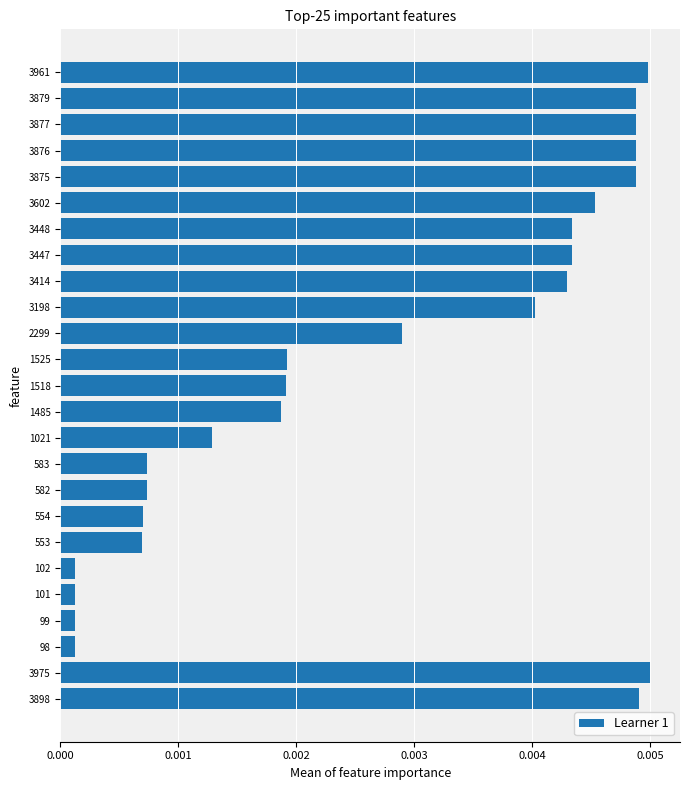

What is the label of the 18th bar from the top?

554